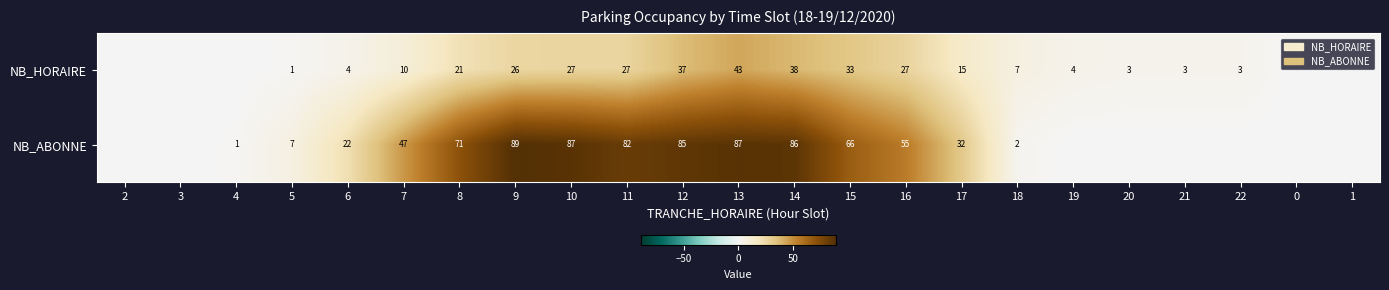

What is the spread (max minus min) of values at 9?

63